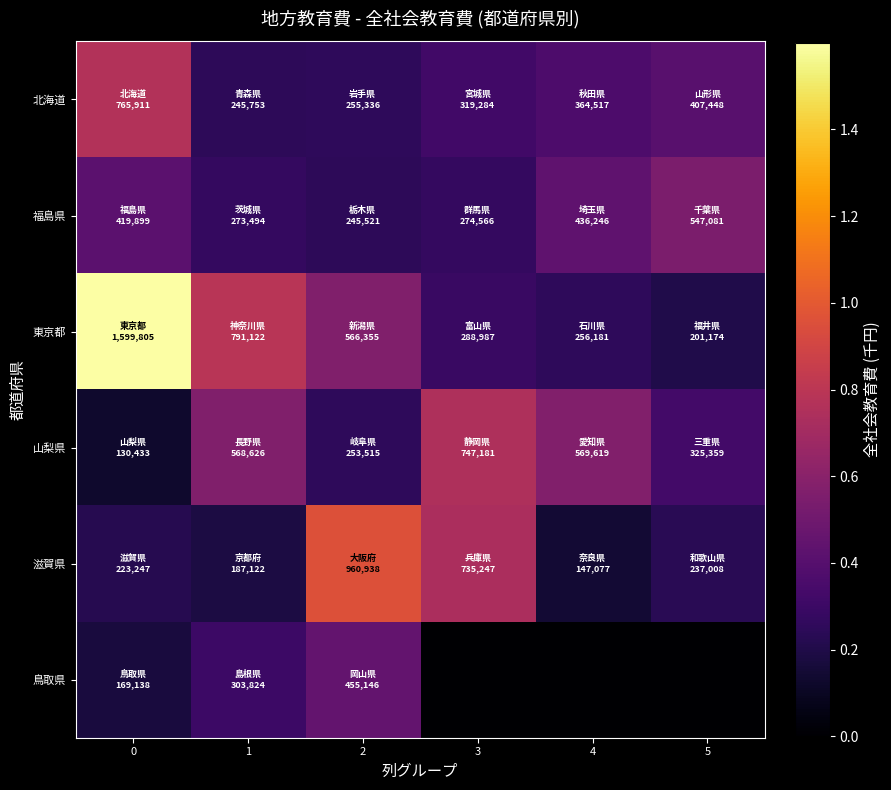

Which series has the largest range (max minus min)?

row_2